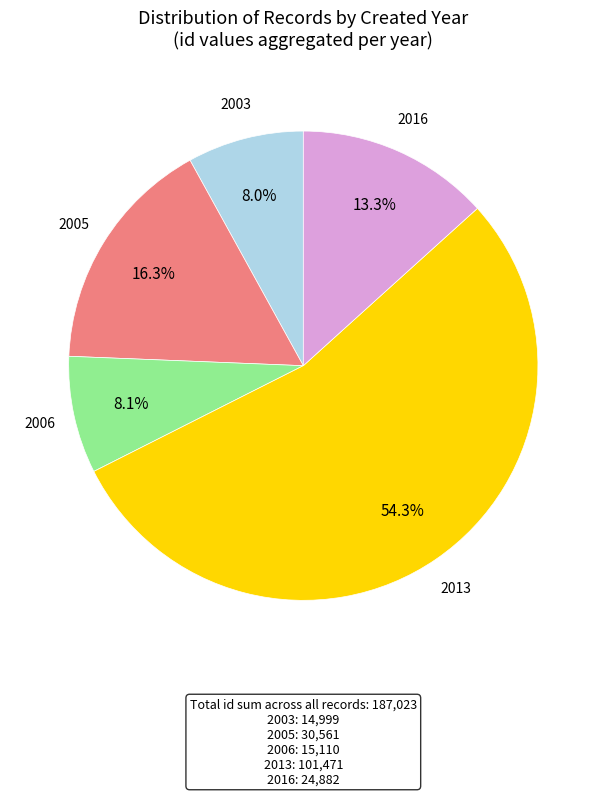

Is there any slice that represents more than half of the pie?

Yes